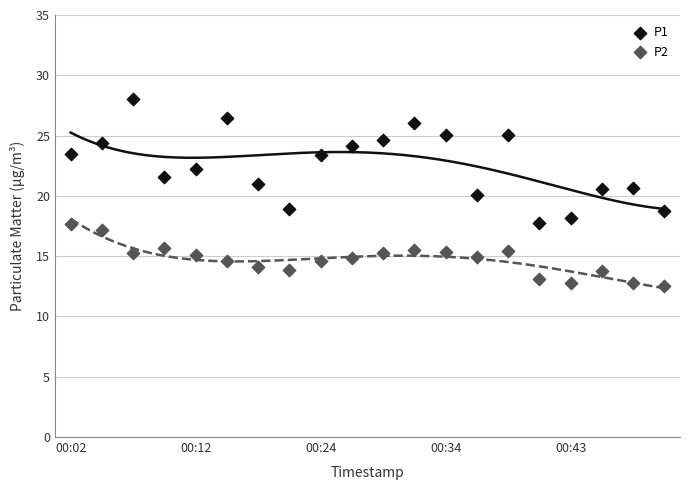

Which series reaches the maximum Y coordinate?

P1